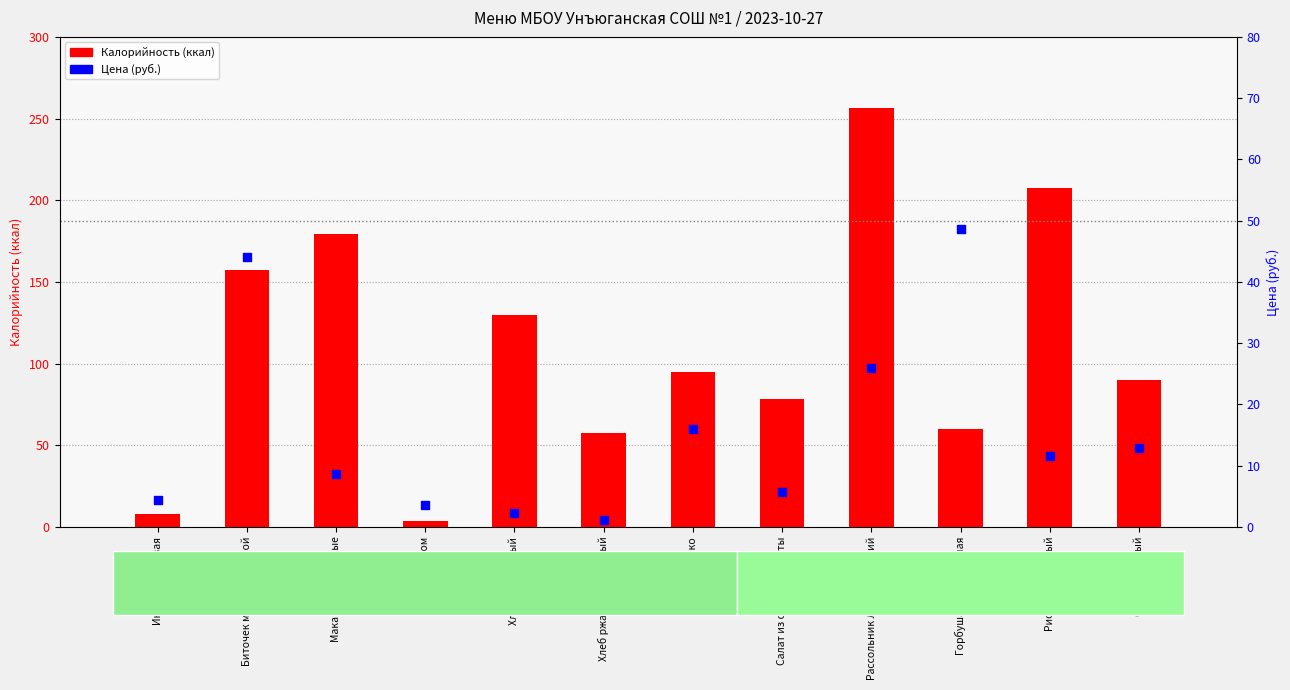

What is the total value across all series at Яблоко?

110.8